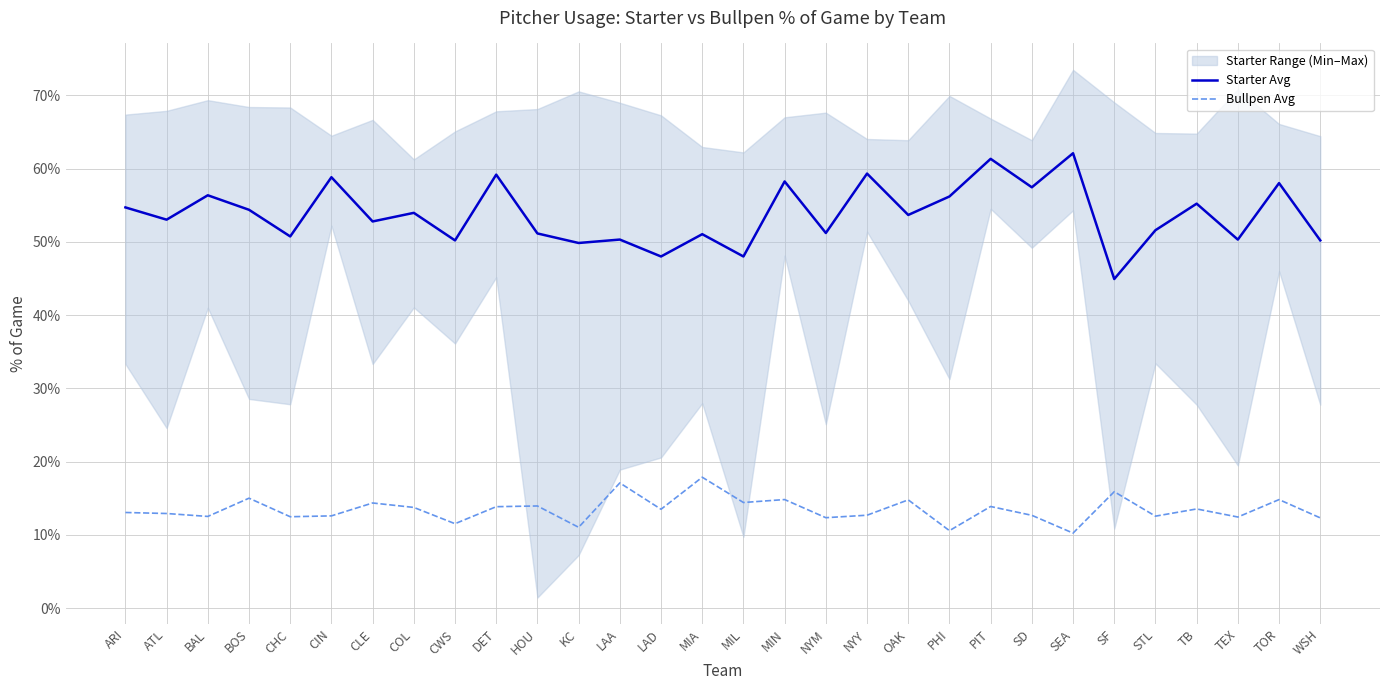

Rank the series by their average value, from highest to lowest.

Starter Avg, Bullpen Avg